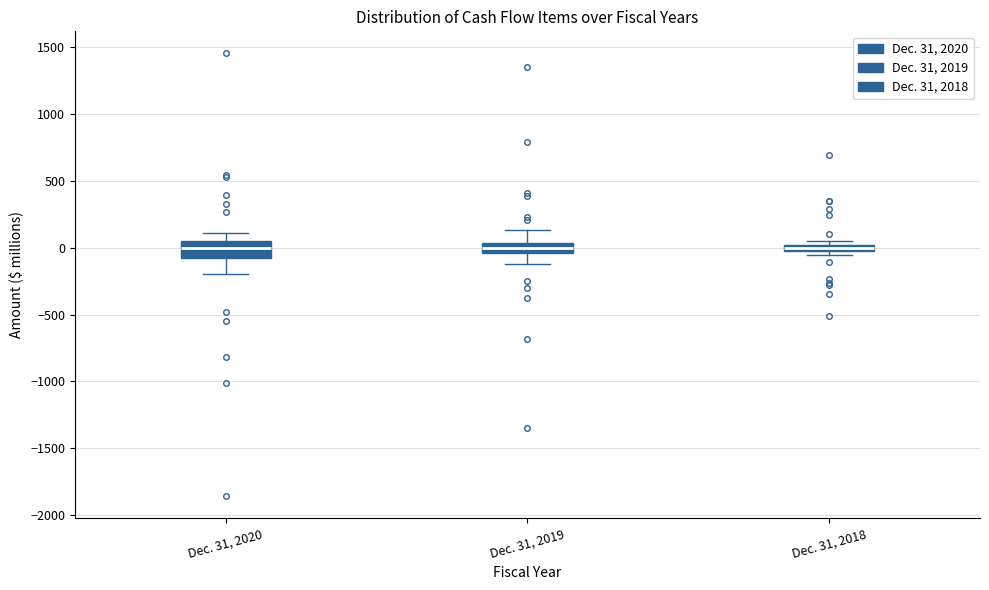

Where is the lower edge of the box for Dec. 31, 2019 on the y-axis? The values are not printed on the chart, so give them approximately, as read against the axis.

-50